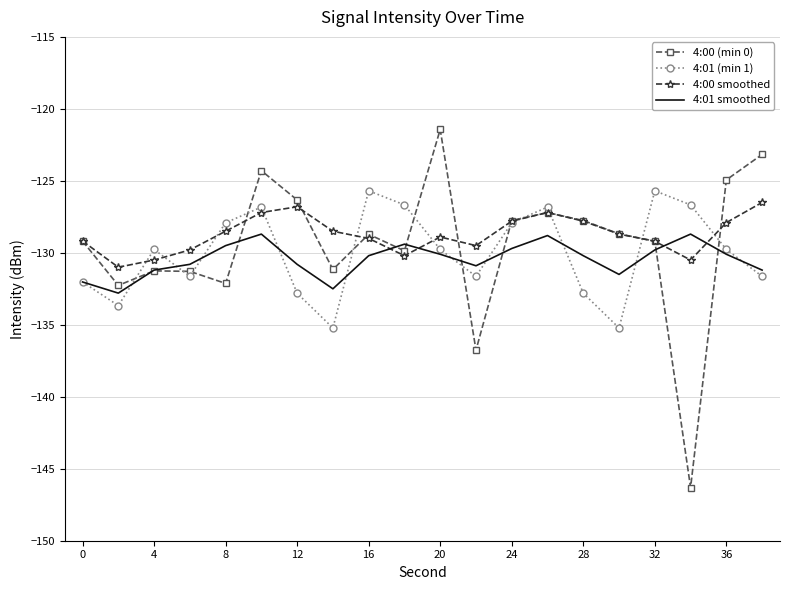

Which series has the largest range (max minus min)?

4:00 (min 0)